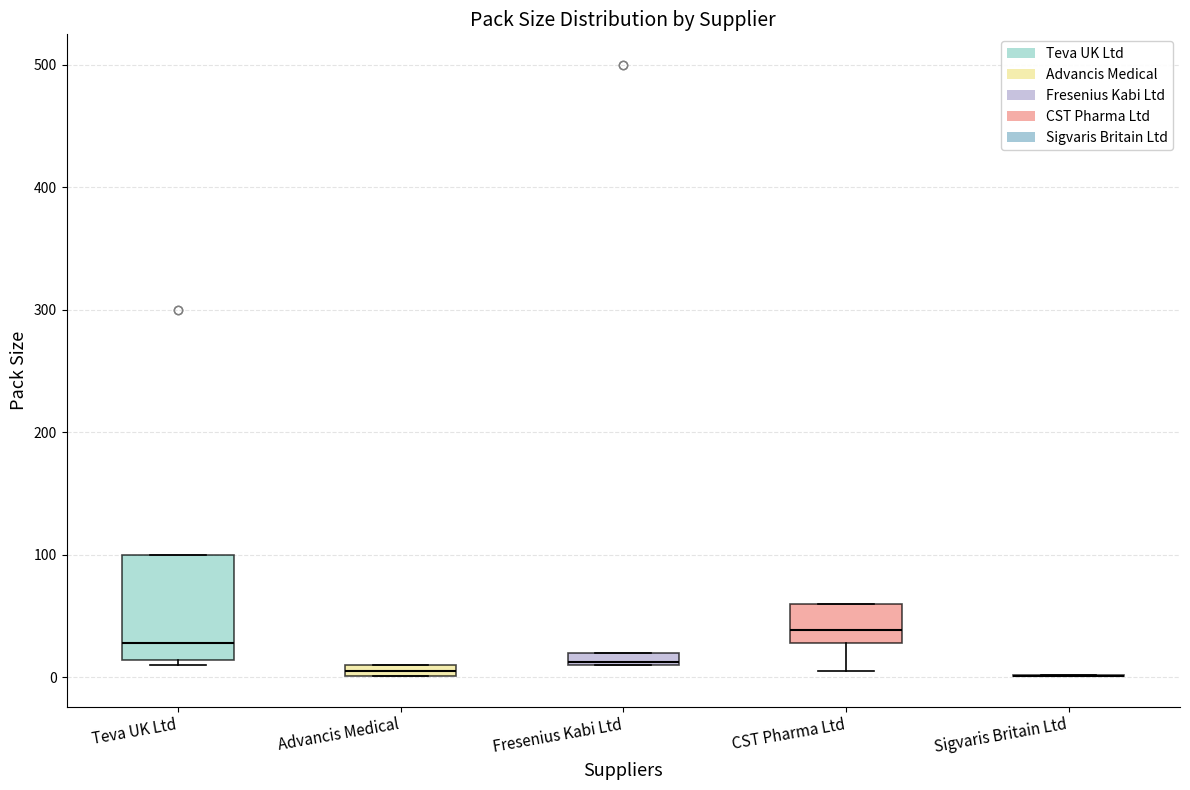

Where is the upper edge of the box for Advancis Medical on the y-axis? The values are not printed on the chart, so give them approximately, as read against the axis.

10